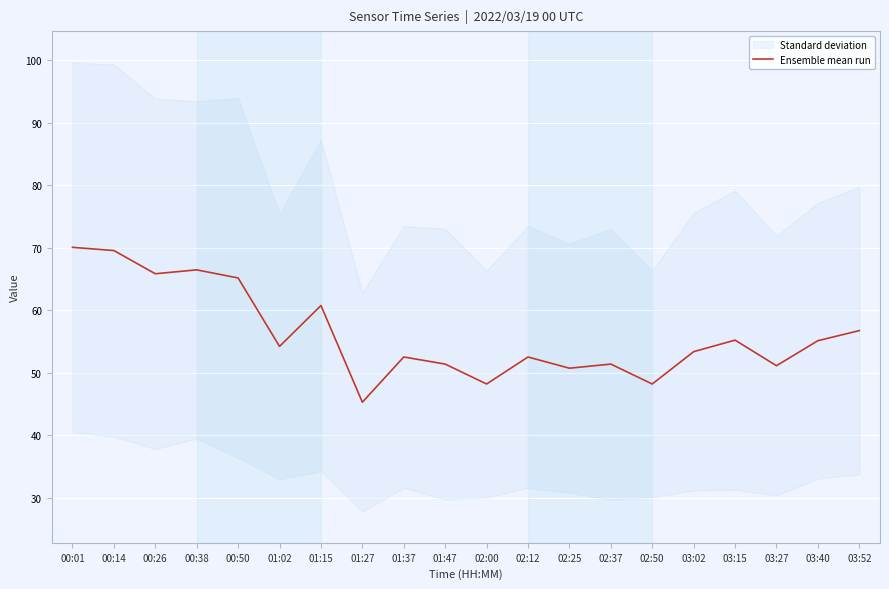

What is the difference between the values at 00:14 and 00:26?

3.7